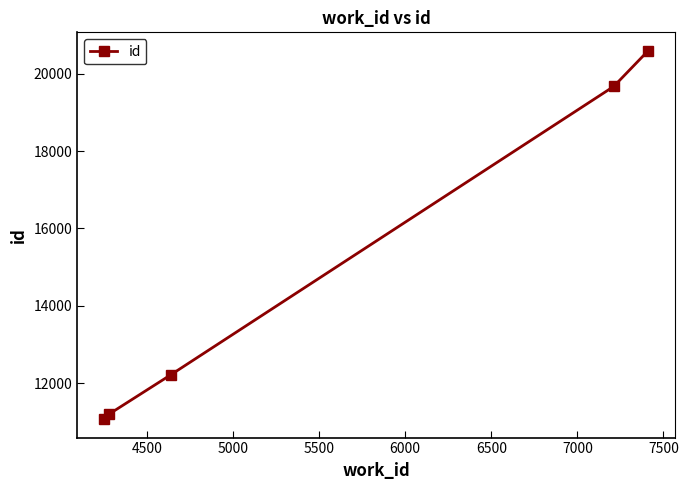

What is the difference between the maximum and minimum values?

9522